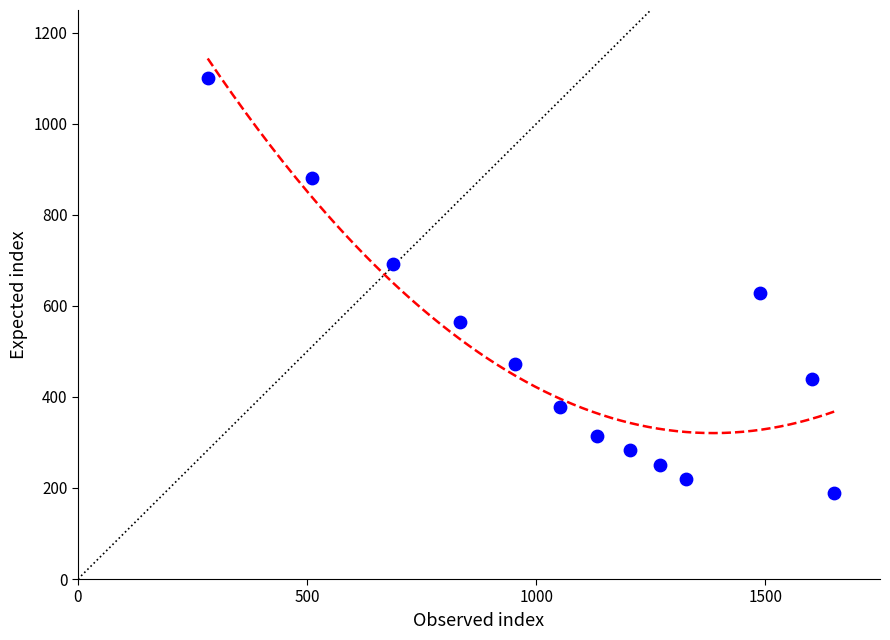

What Y value in the scatter plot is closest to 644?

628.6